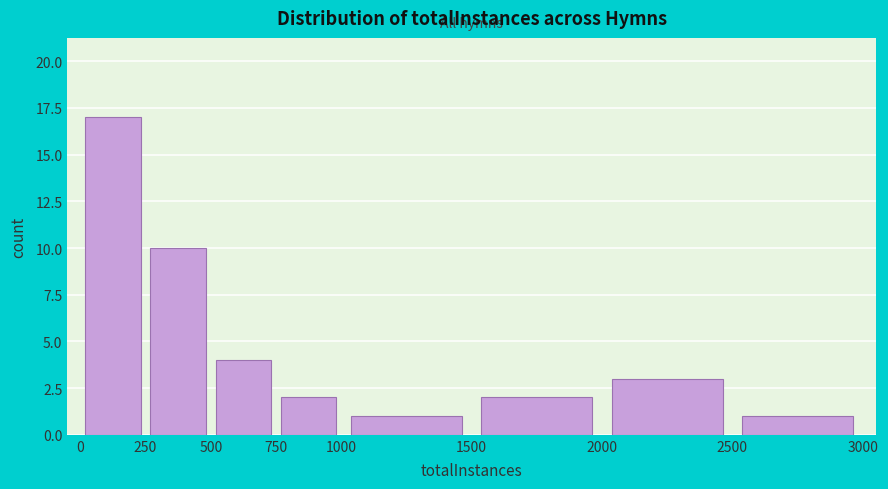

Reading left to right, list every bar in this chart as the range it spans on the x-axis followed by its height. The values are not printed on the chart, so give them approximately, as read against the axis.

0 to 250: 17
250 to 500: 10
500 to 750: 4
750 to 1000: 2
1000 to 1500: 1
1500 to 2000: 2
2000 to 2500: 3
2500 to 3000: 1